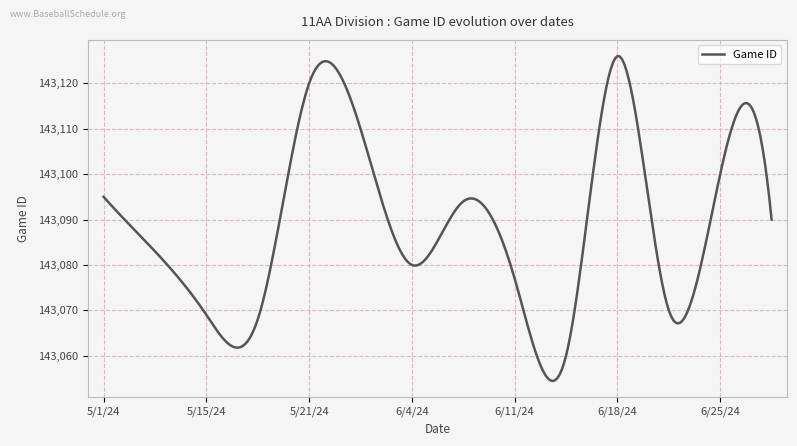

How many distinct data groups are displayed?

1